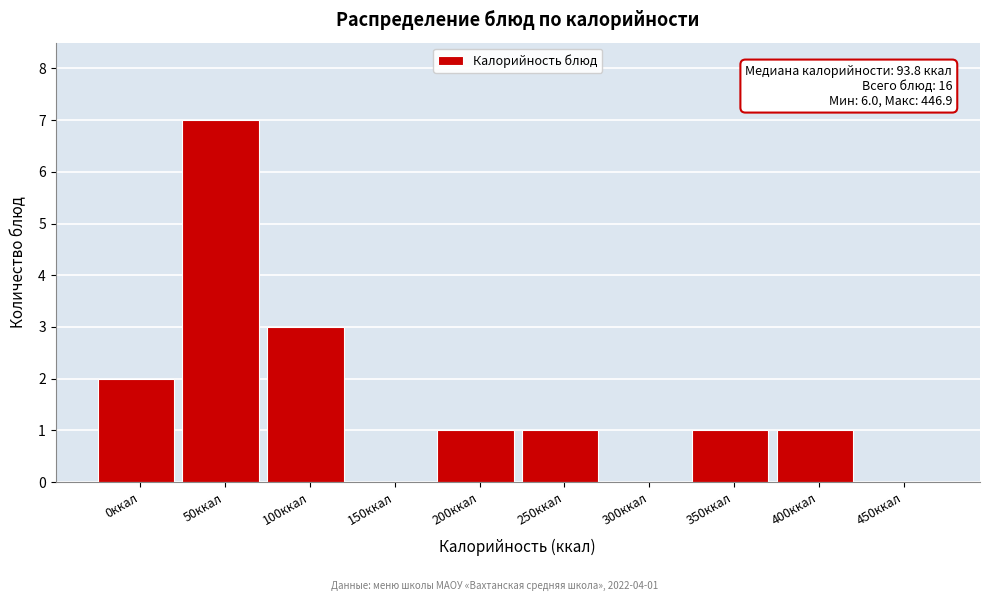

Reading left to right, extract all data points from this chart.

0ккал=2	50ккал=7	100ккал=3	150ккал=0	200ккал=1	250ккал=1	300ккал=0	350ккал=1	400ккал=1	450ккал=0